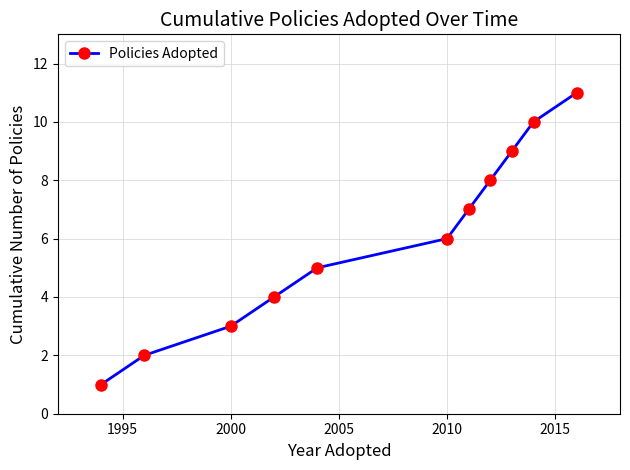

How many data points are less than 6?

5